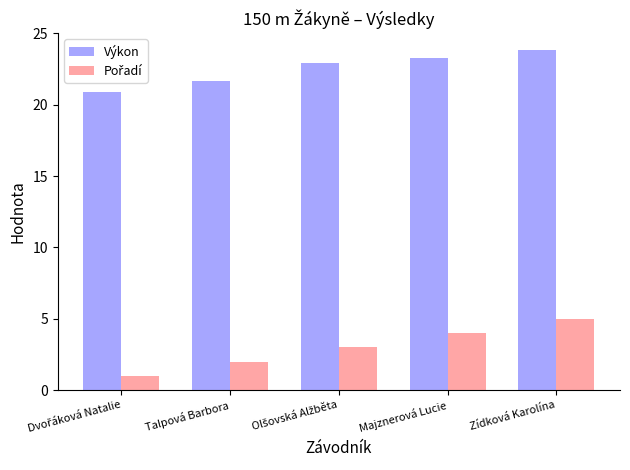

What is the minimum value for Výkon?

20.9